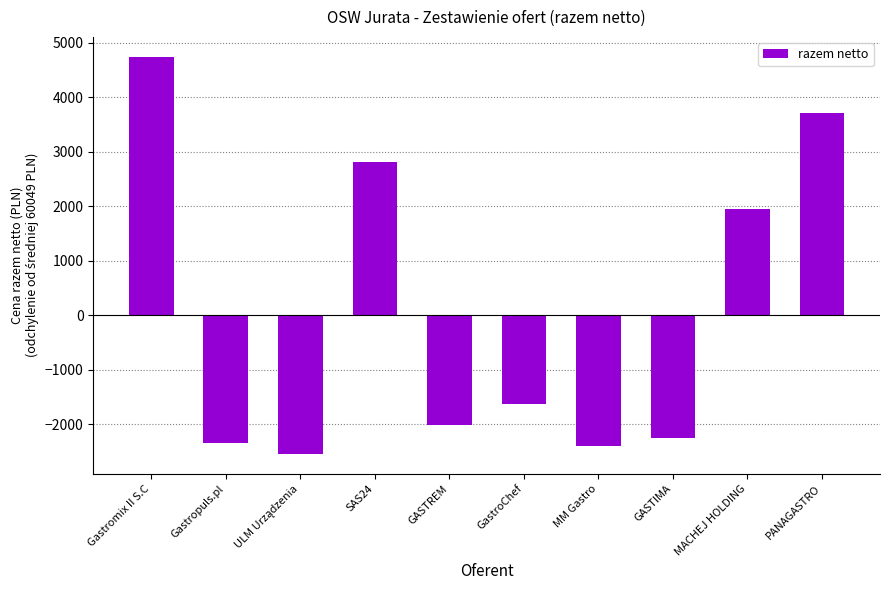

What is the difference between the maximum and minimum values?

7294.0